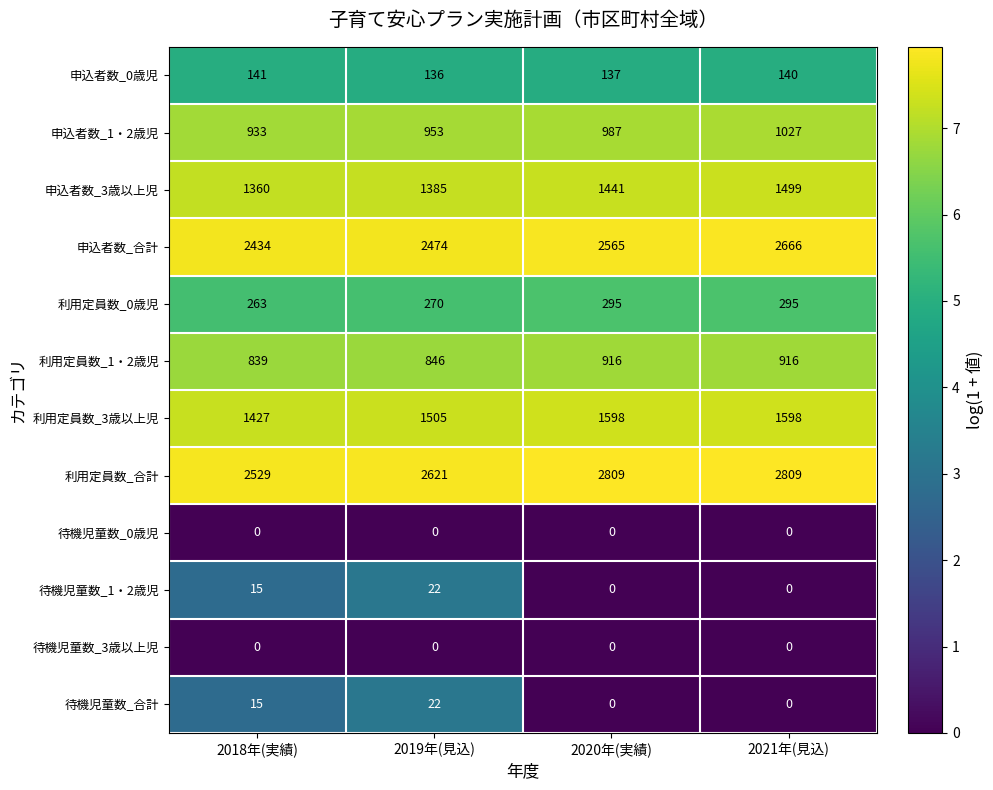

What is the greatest value displayed?

2809